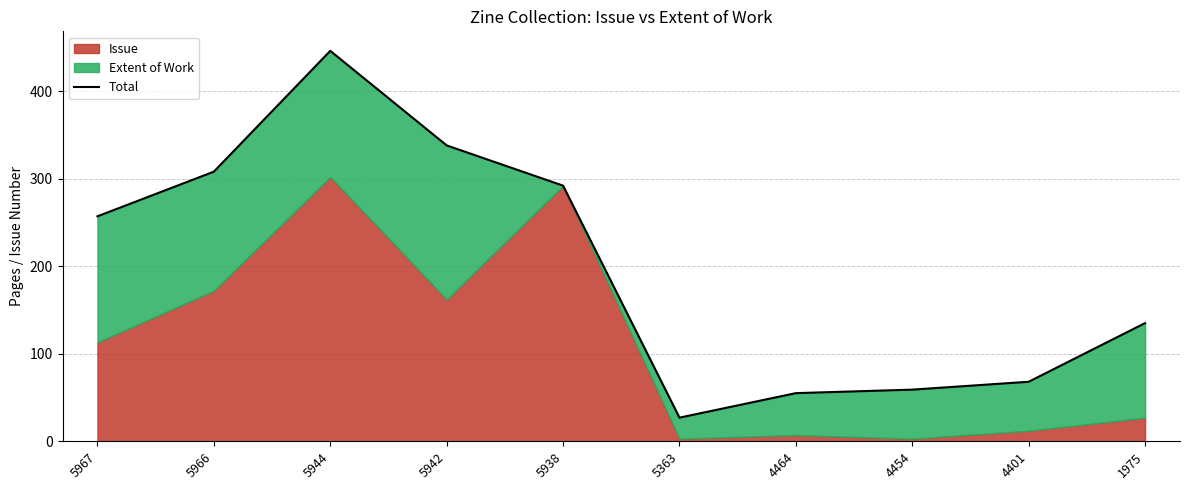

Reading left to right, list all the values displayed in this chart.

257	308	446	338	292	27	55	59	68	135